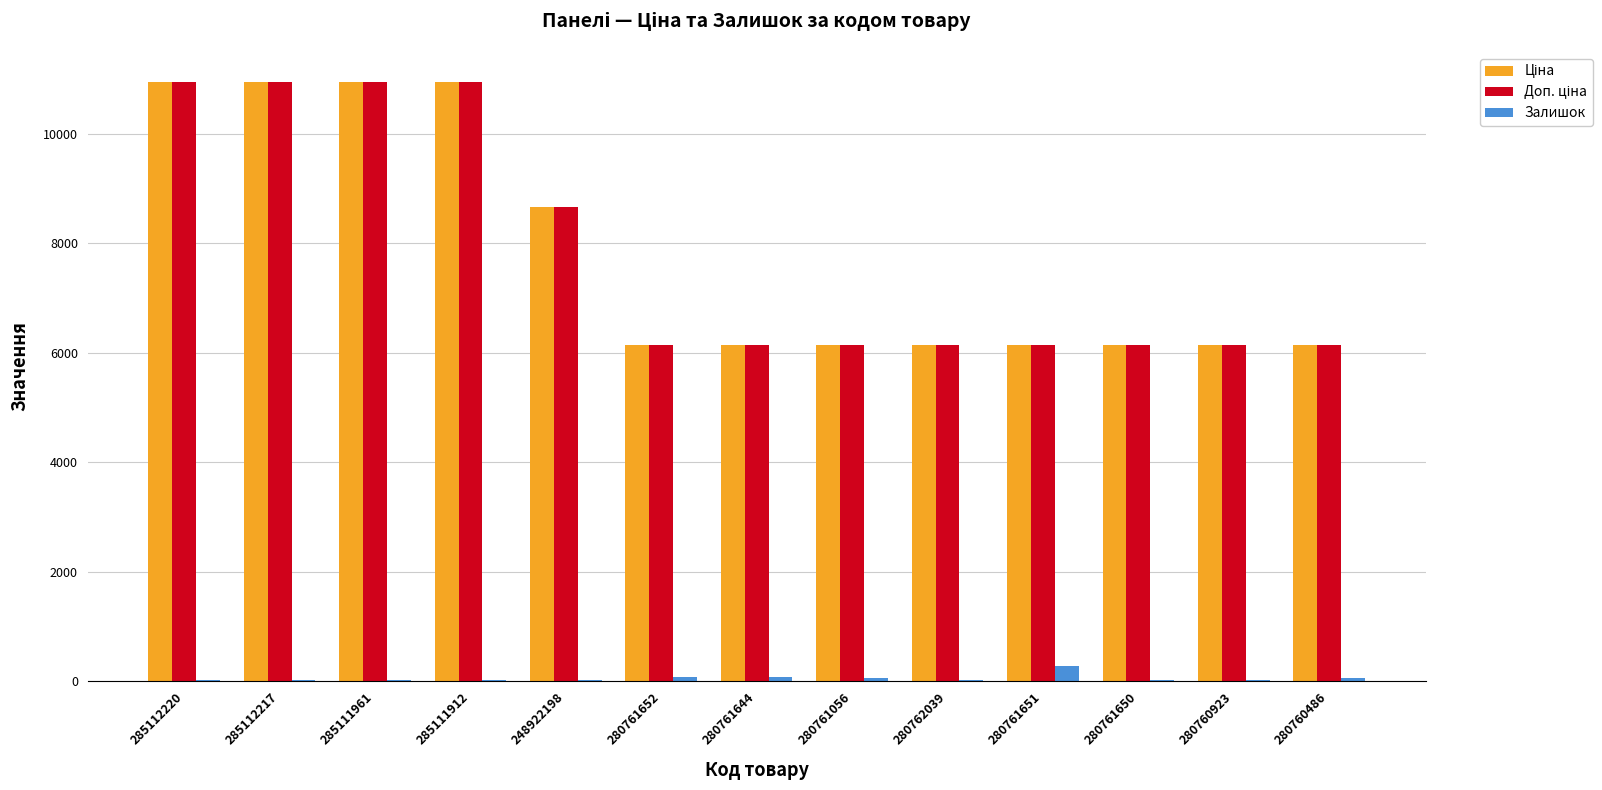

Are the bars horizontal?

No